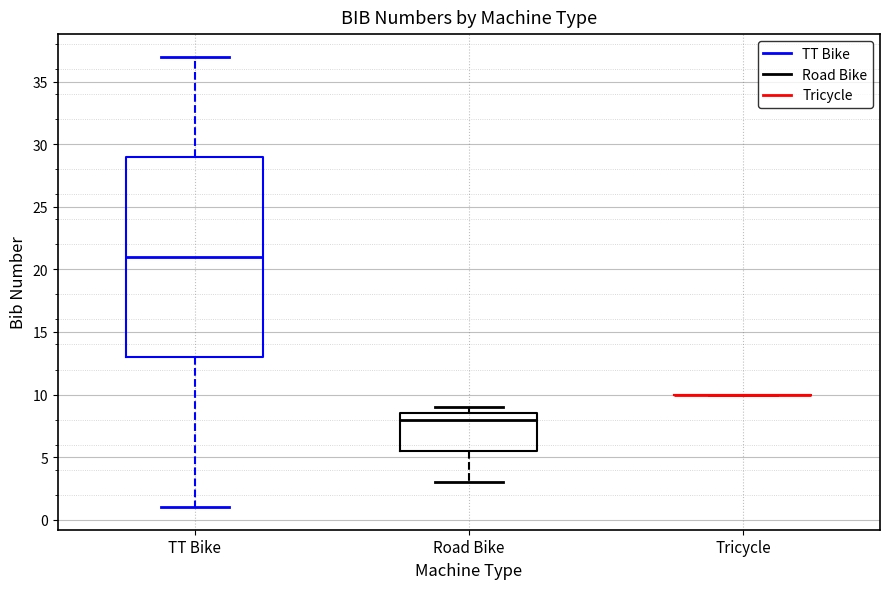

Reading left to right, read every box against the y-axis: the position of its median line, the range the box covers, and the ends of its whiskers. The values are not printed on the chart, so give them approximately, as read against the axis.

TT Bike: median 21.0, box 13.0 to 29.0, whiskers 1.0 to 37.0
Road Bike: median 8.0, box 5.5 to 8.5, whiskers 3.0 to 9.0
Tricycle: box collapsed to a line at 10.0, whiskers 10.0 to 10.0